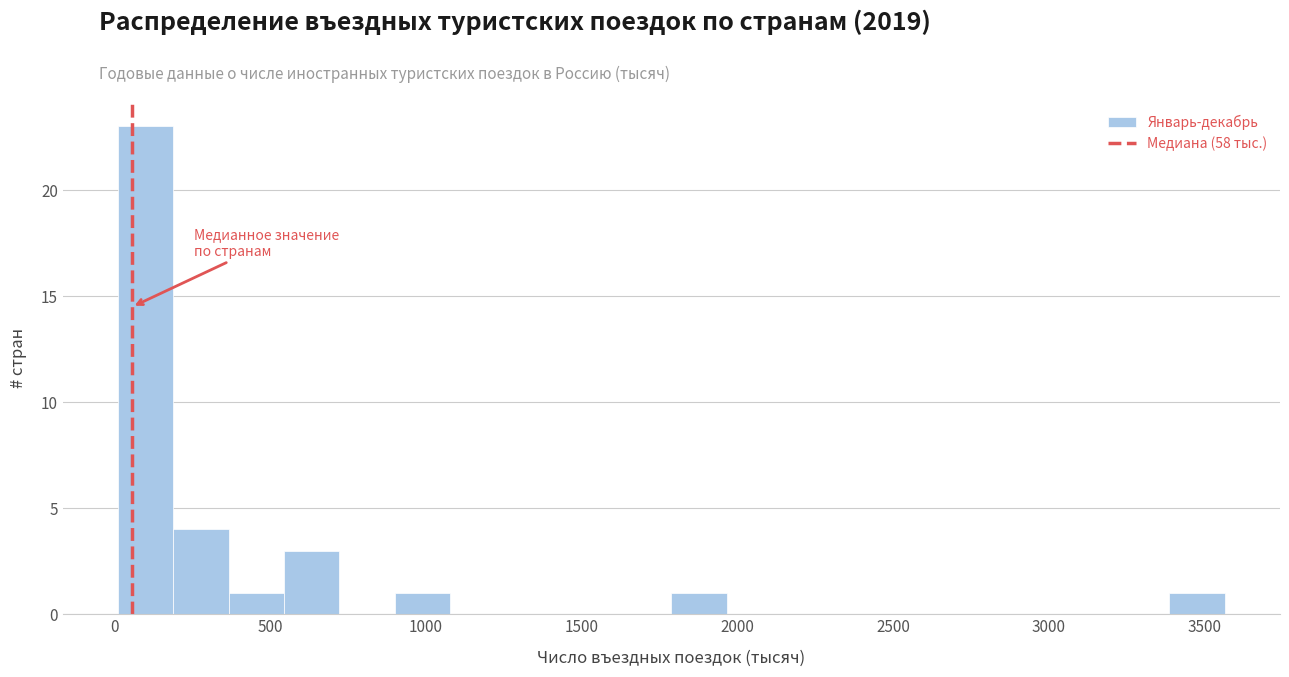

Around what value on the x-axis is the tallest bar? Give the approximate position of its centre, as read against the axis.

100